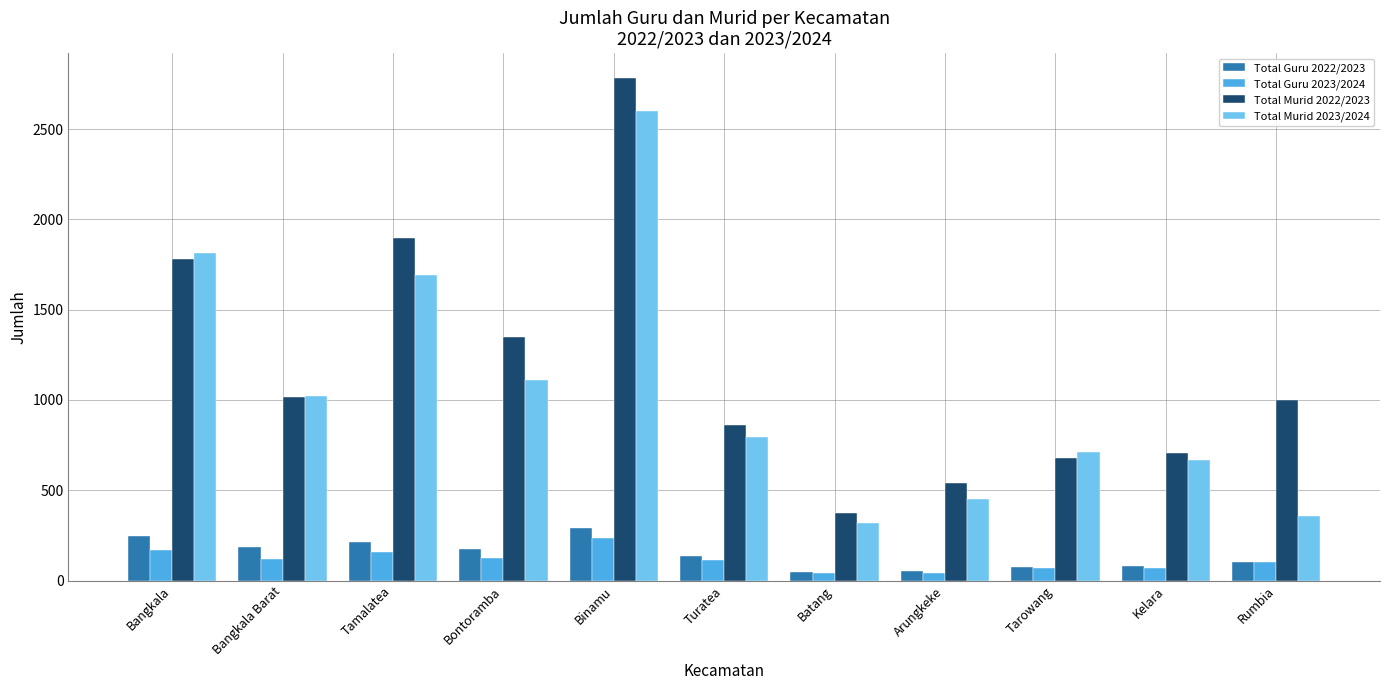

How many values in the Total Guru 2023/2024 series are below 111?

5